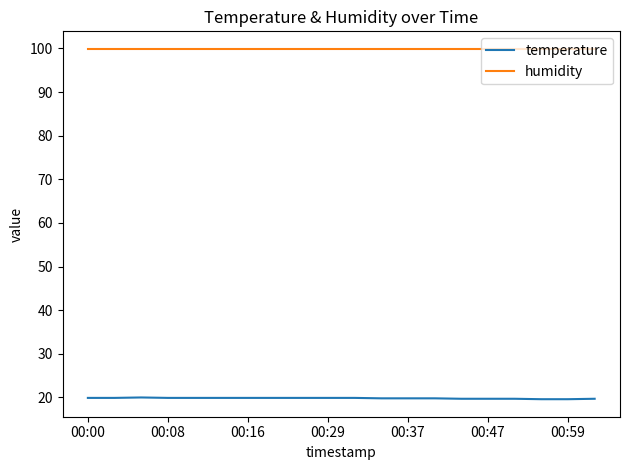

What is the smallest value displayed?

19.6